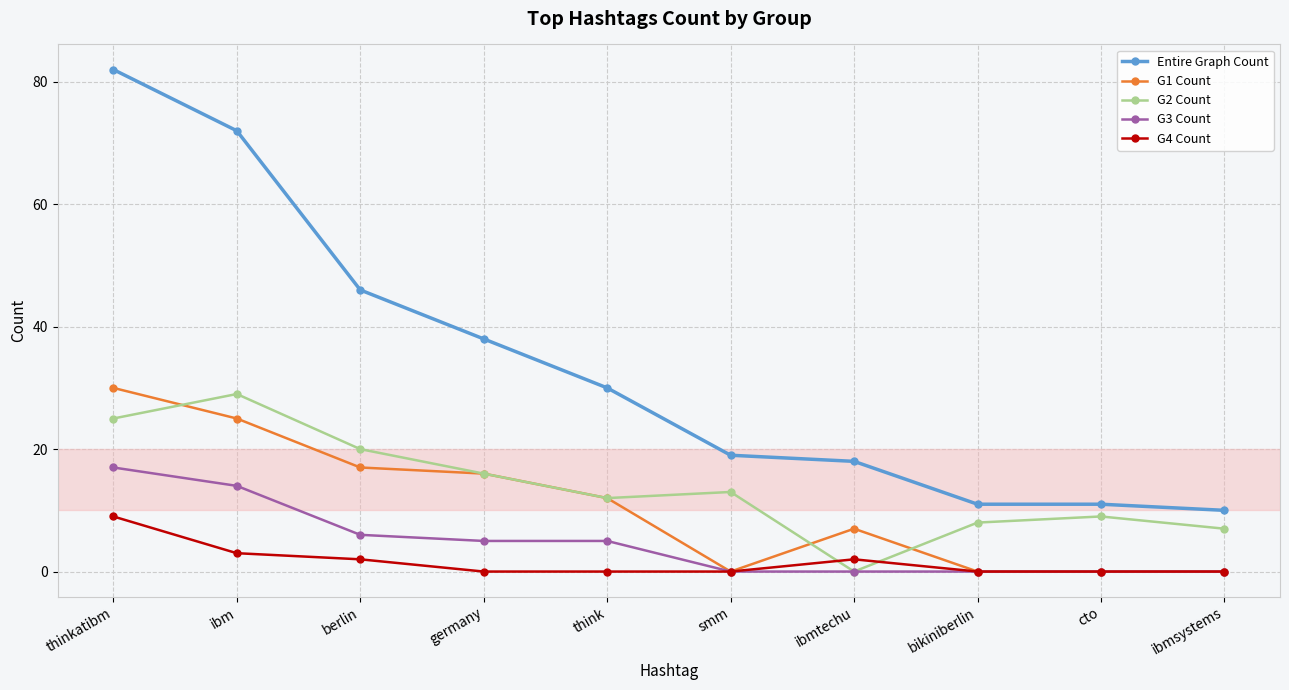

What position from the left is bikiniberlin?

8